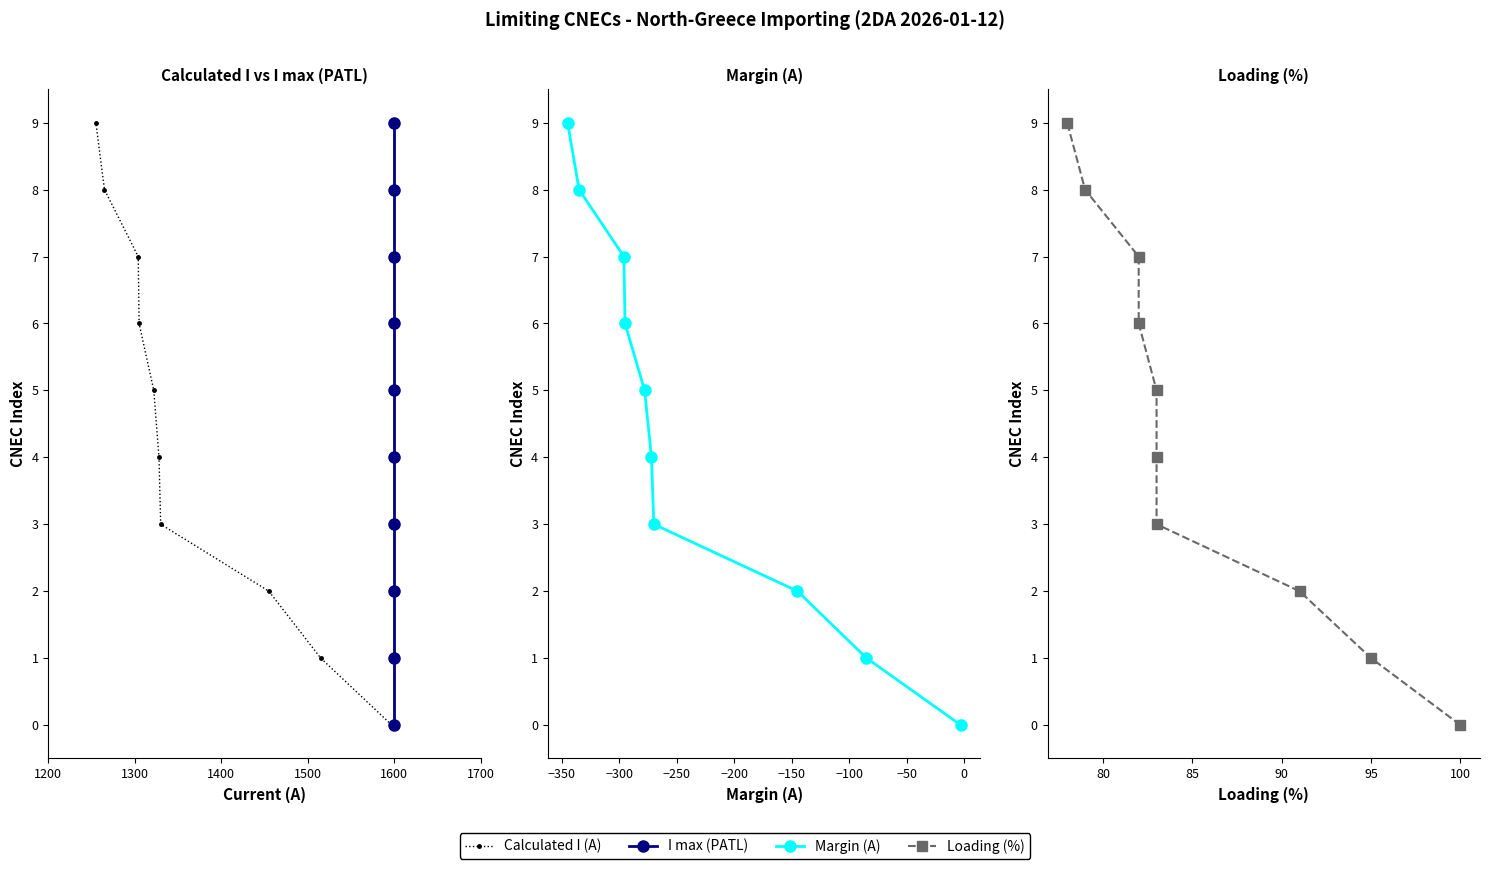

The Margin (A) series shows 9 at 6. True or false?

False